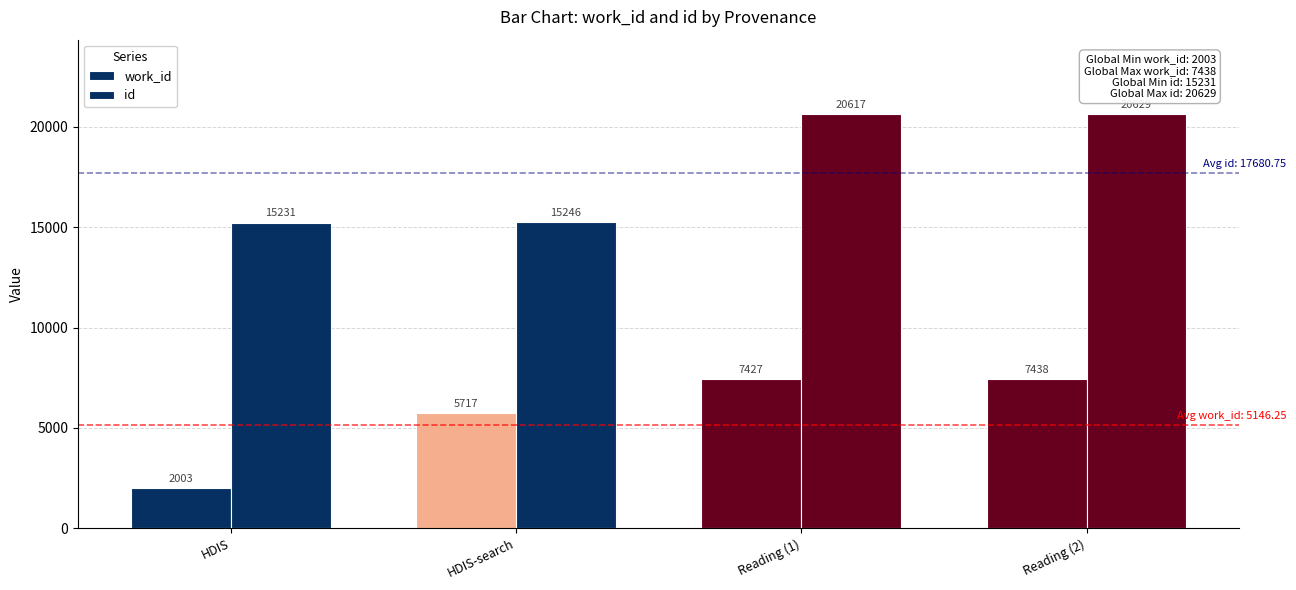

Which series has the widest spread of values?

work_id